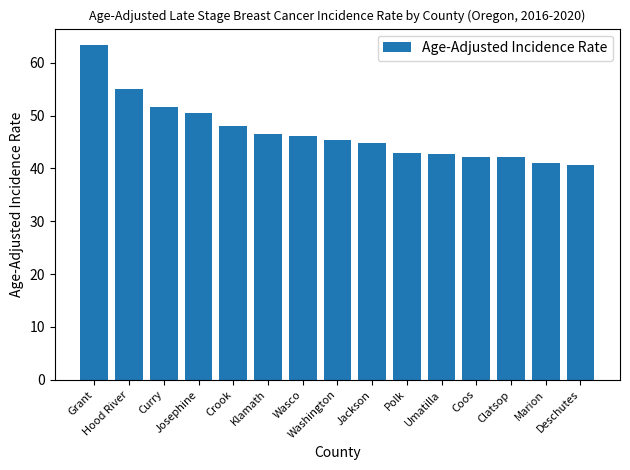

The value at Washington is 45.4. True or false?

True